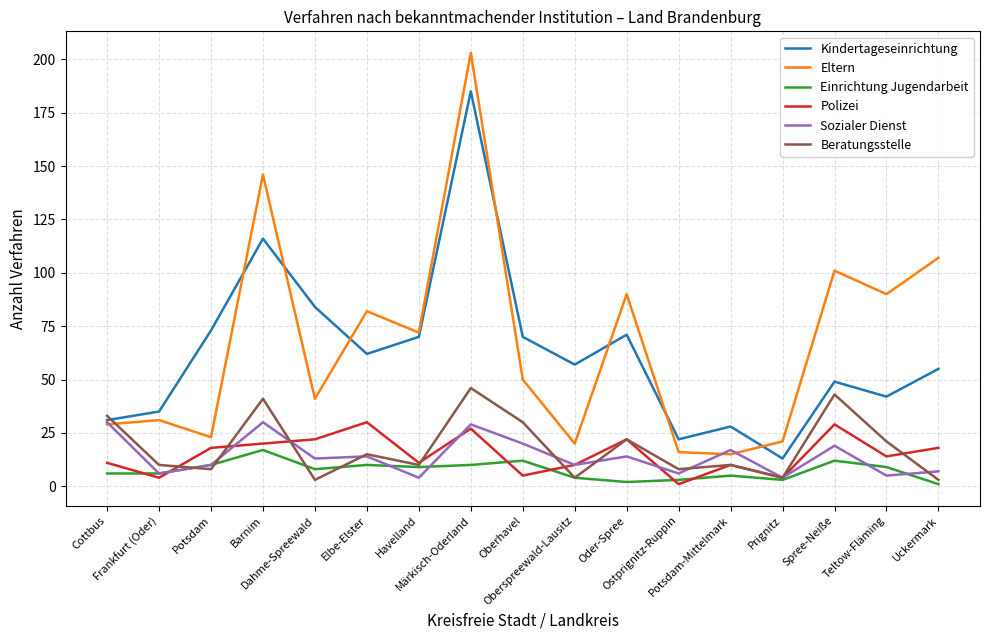

At which category does Eltern reach its first local peak?

Frankfurt (Oder)